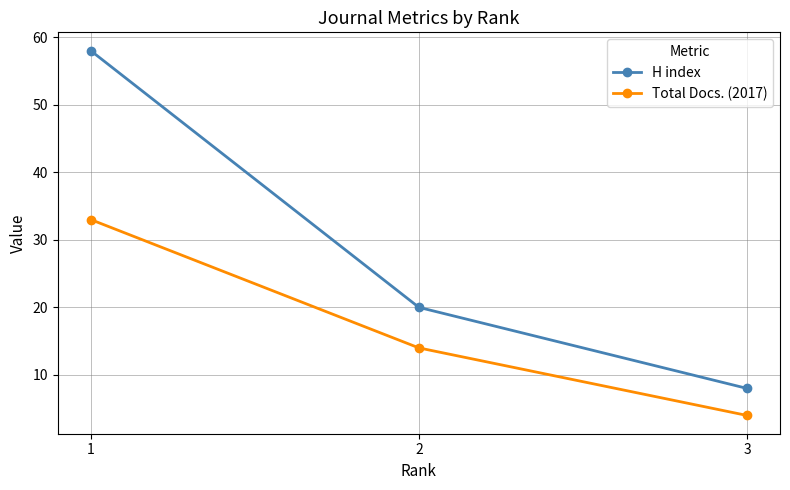

True or false: H index has a value of 9 at 2.

False